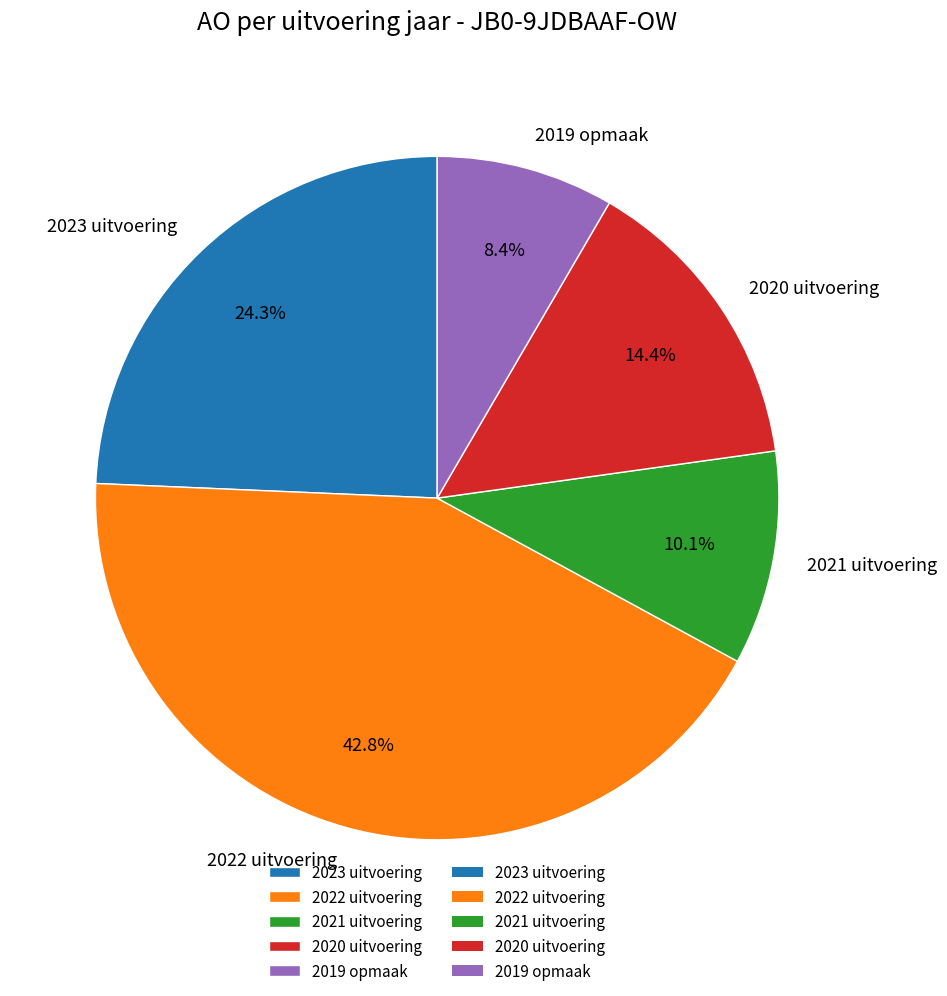

To the nearest percent, what is the combined percentage of 2019 opmaak and 2022 uitvoering?

51%